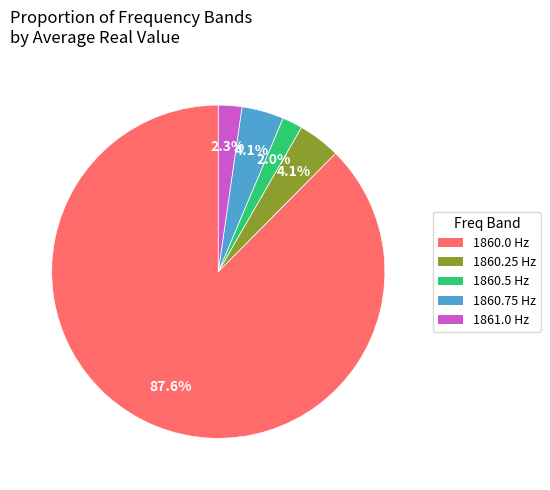

Between 1860.5 and 1860.25, which is larger?

1860.25